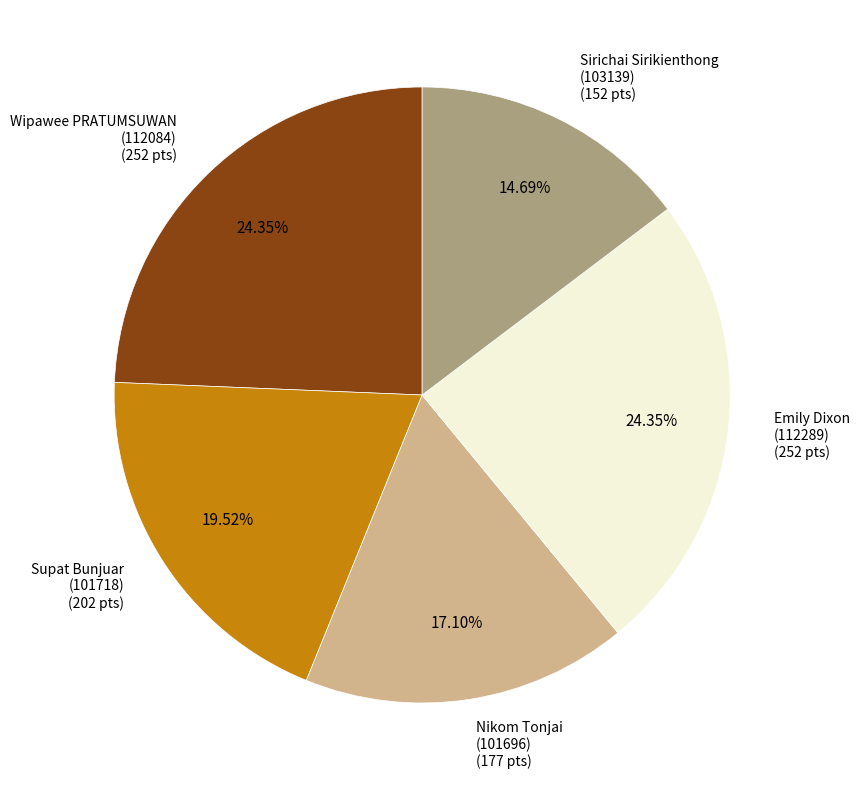

Is there any slice that represents more than half of the pie?

No